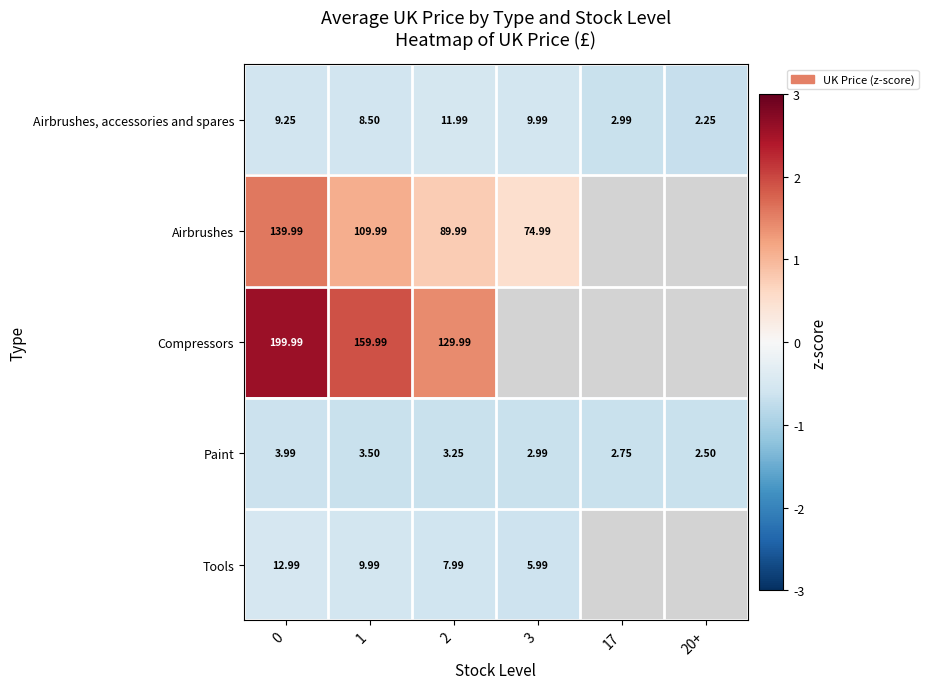

Rank the series at 1 from highest to lowest value.

Compressors, Airbrushes, Tools, Airbrushes, accessories and spares, Paint